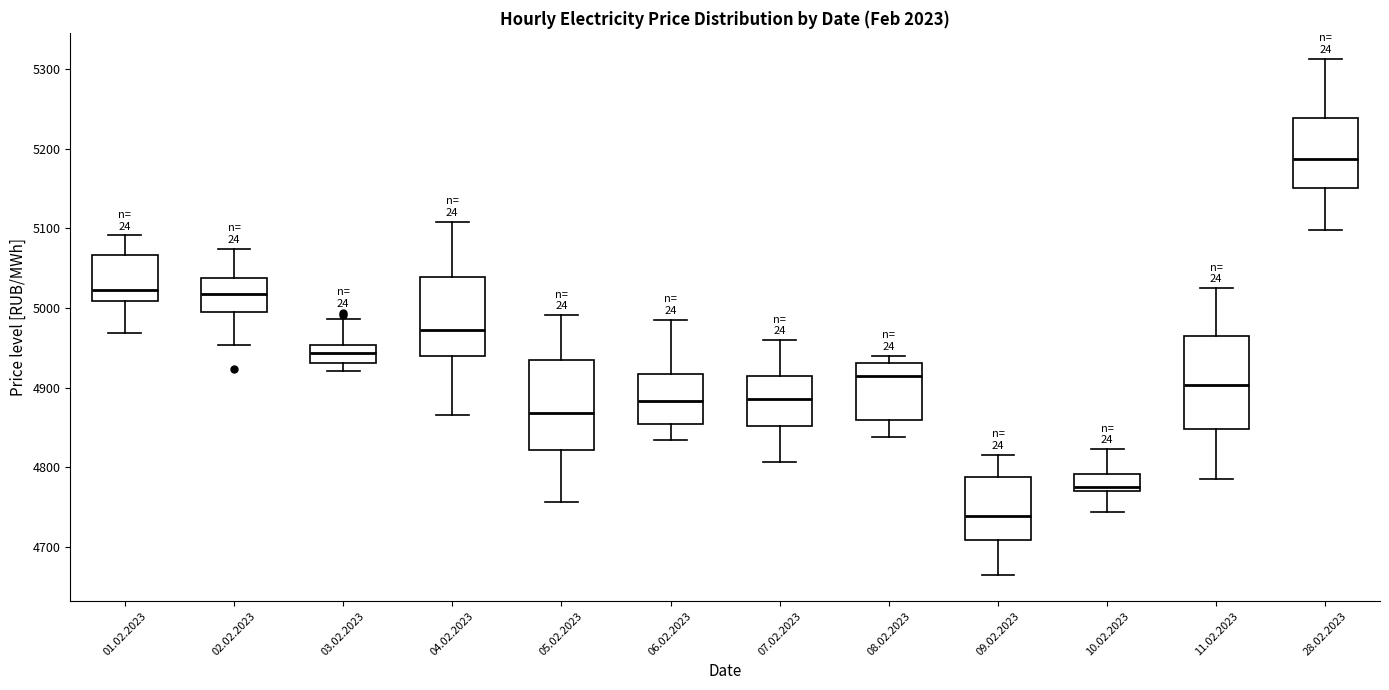

Reading left to right, read every box against the y-axis: the position of its median line, the range the box covers, and the ends of its whiskers. The values are not printed on the chart, so give them approximately, as read against the axis.

01.02.2023: median 5020, box 5010 to 5070, whiskers 4970 to 5090
02.02.2023: median 5020, box 4990 to 5040, whiskers 4950 to 5070
03.02.2023: median 4940, box 4930 to 4950, whiskers 4920 to 4990
04.02.2023: median 4970, box 4940 to 5040, whiskers 4870 to 5110
05.02.2023: median 4870, box 4820 to 4930, whiskers 4760 to 4990
06.02.2023: median 4880, box 4850 to 4920, whiskers 4830 to 4990
07.02.2023: median 4890, box 4850 to 4910, whiskers 4810 to 4960
08.02.2023: median 4910, box 4860 to 4930, whiskers 4840 to 4940
09.02.2023: median 4740, box 4710 to 4790, whiskers 4660 to 4820
10.02.2023: median 4780, box 4770 to 4790, whiskers 4740 to 4820
11.02.2023: median 4900, box 4850 to 4960, whiskers 4780 to 5020
28.02.2023: median 5190, box 5150 to 5240, whiskers 5100 to 5310